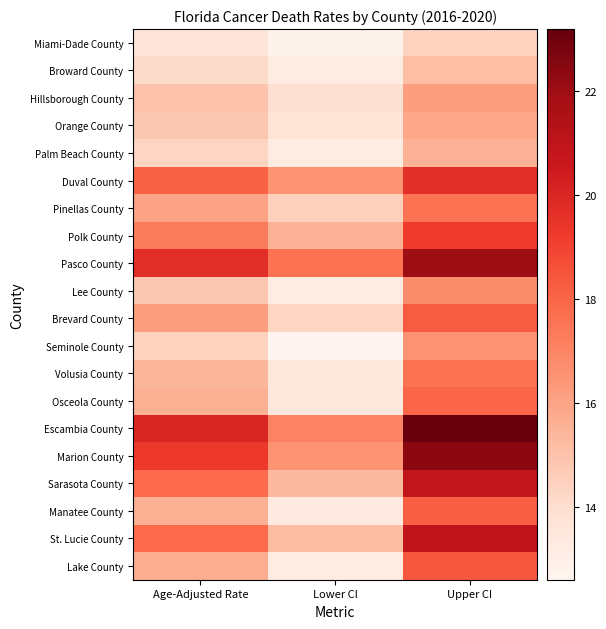

Which category has the highest value across all series?

Upper CI